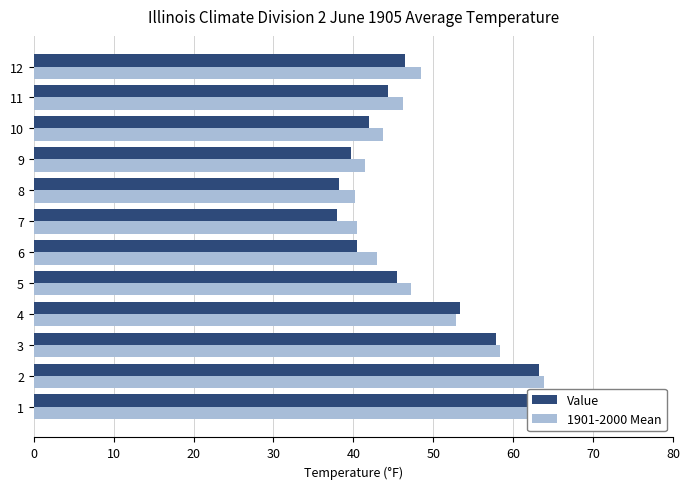

What is the minimum value for 1901-2000 Mean?

40.2